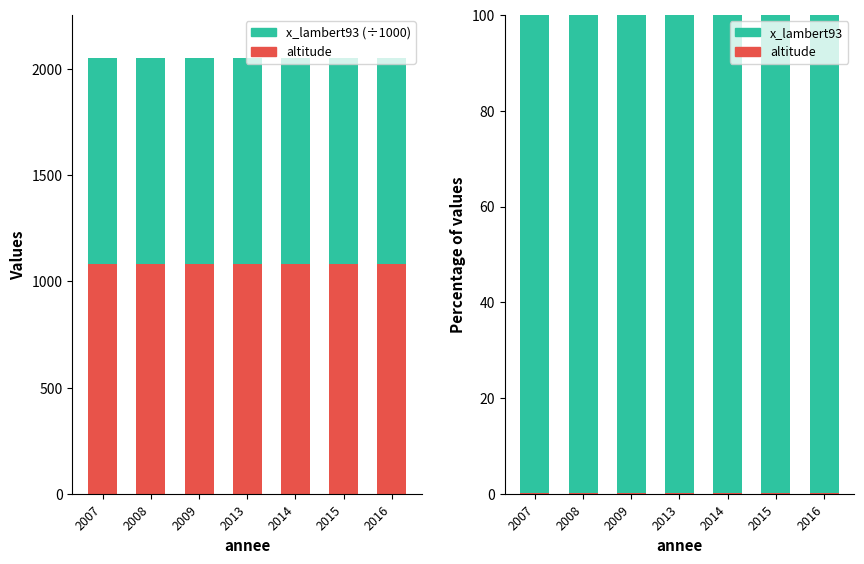

What is the minimum value for x_lambert93?

99.9